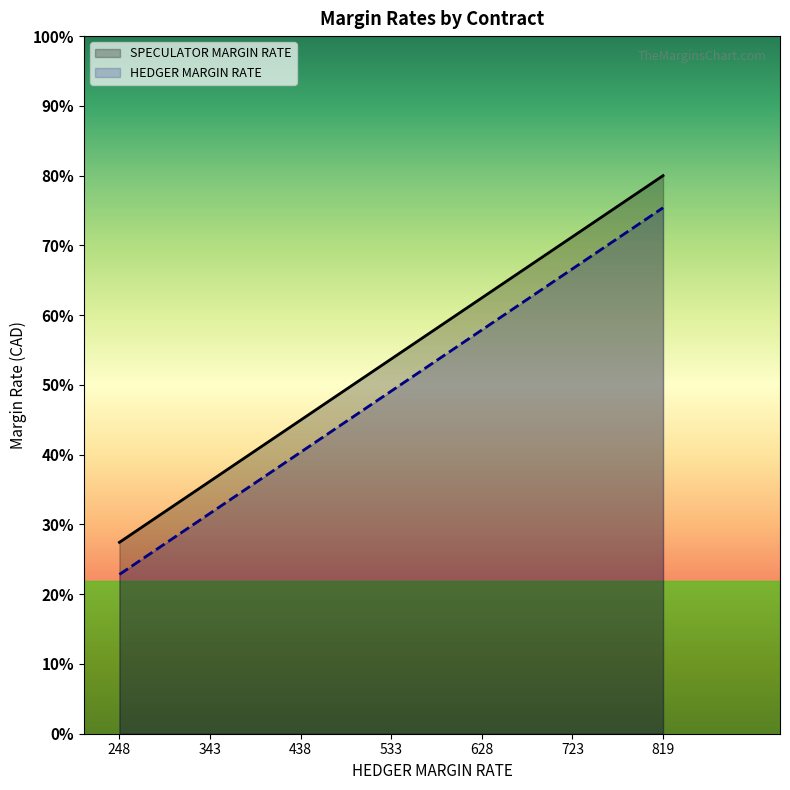

True or false: SPECULATOR MARGIN RATE and HEDGER MARGIN RATE cross at least once.

False